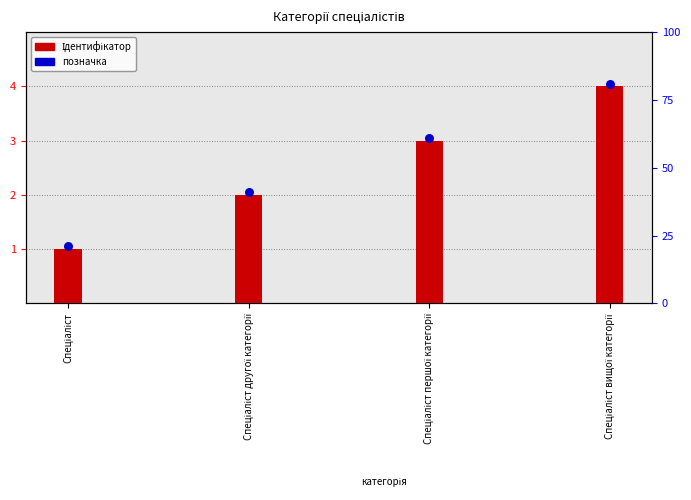

Which has a higher value, Спеціаліст другої категорії or Спеціаліст?

Спеціаліст другої категорії